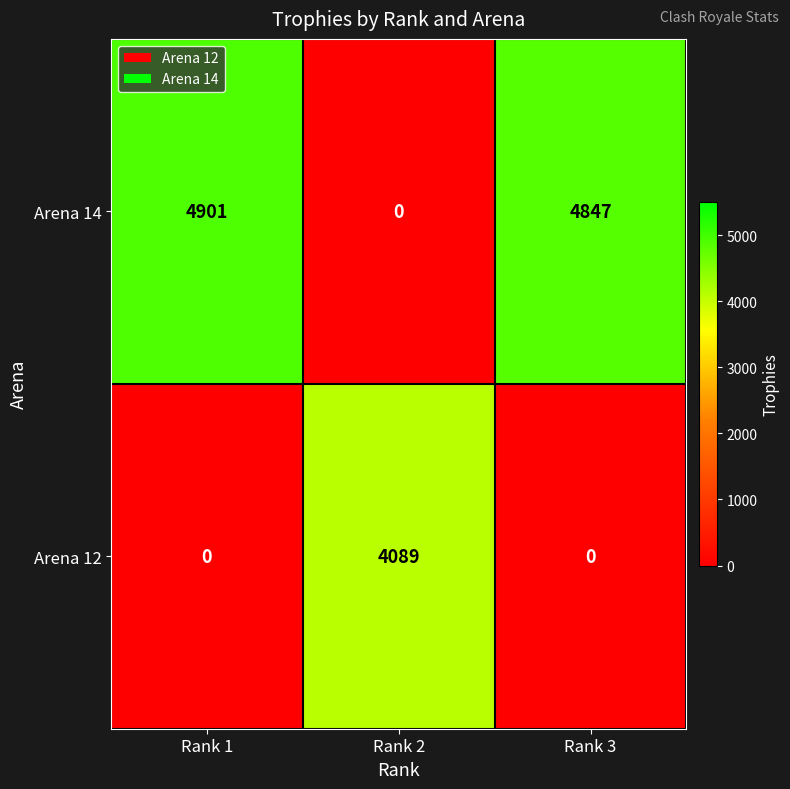

List the series in order of their overall mean, highest first.

Arena 14, Arena 12